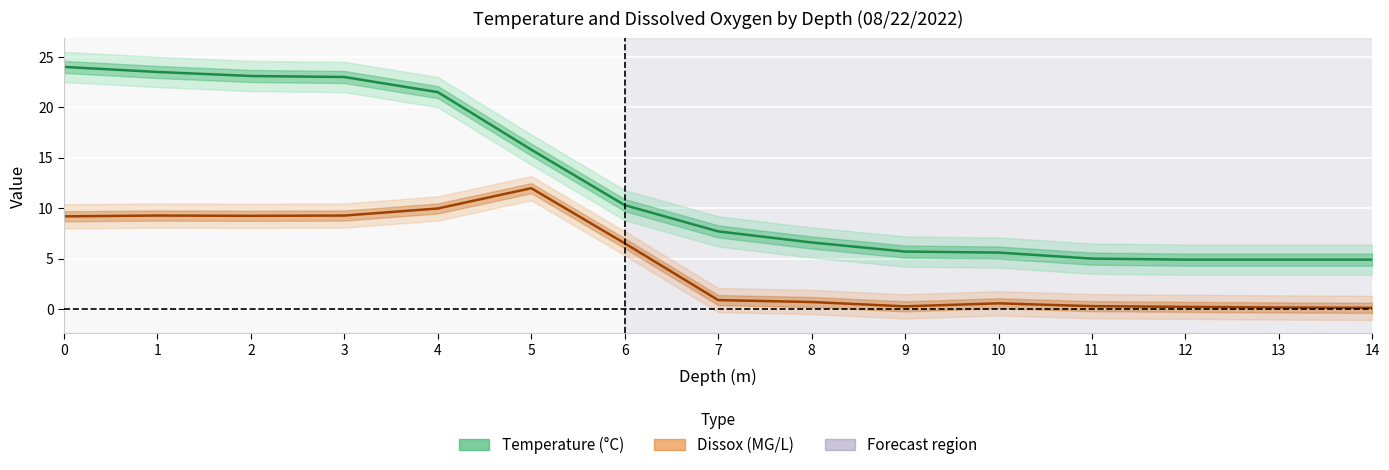

Rank the categories by value from lowest to highest.

12, 13, 14, 11, 10, 9, 8, 7, 6, 5, 4, 3, 2, 1, 0